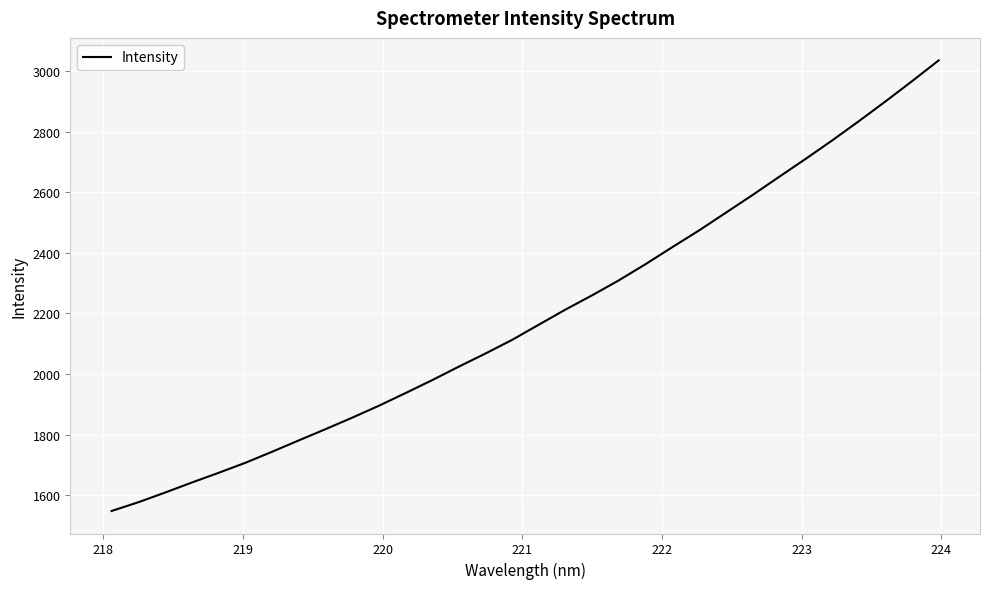

Is this an area chart (filled region under the line)?

No